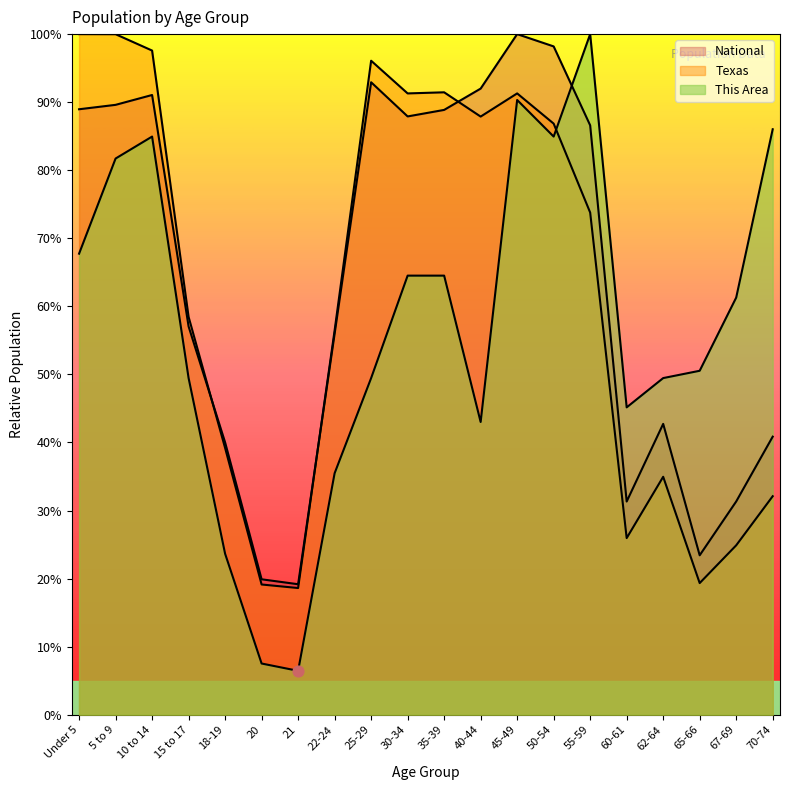

Which series reaches the maximum Y coordinate?

This Area